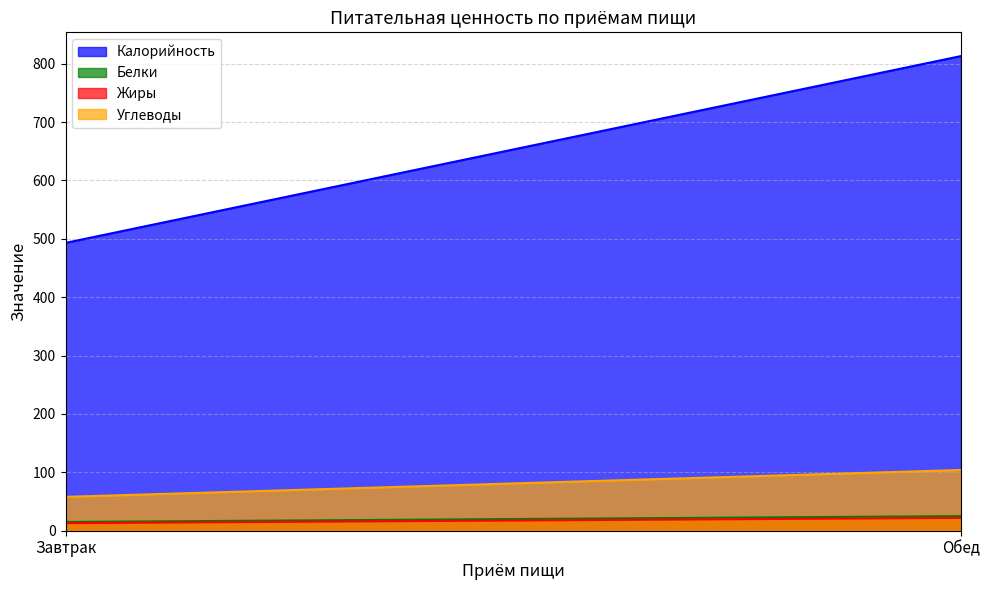

How many Белки values are between 15 and 25?

2